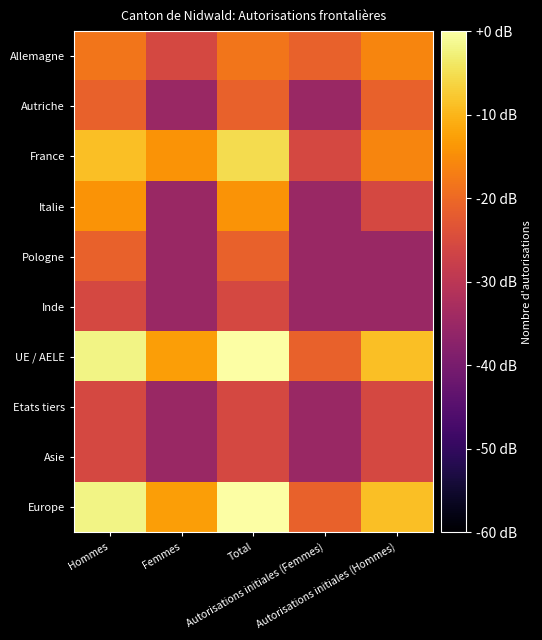

Reading left to right, list all the values displayed in this chart.

Allemagne: Hommes=-18.2	Femmes=-25.6	Total=-18.2	Autorisations initiales (Femmes)=-21.1	Autorisations initiales (Hommes)=-16.0
Autriche: Hommes=-21.1	Femmes=-35.1	Total=-21.1	Autorisations initiales (Femmes)=-35.1	Autorisations initiales (Hommes)=-21.1
France: Hommes=-8.7	Femmes=-14.3	Total=-5.3	Autorisations initiales (Femmes)=-25.6	Autorisations initiales (Hommes)=-16.0
Italie: Hommes=-14.3	Femmes=-35.1	Total=-14.3	Autorisations initiales (Femmes)=-35.1	Autorisations initiales (Hommes)=-25.6
Pologne: Hommes=-21.1	Femmes=-35.1	Total=-21.1	Autorisations initiales (Femmes)=-35.1	Autorisations initiales (Hommes)=-35.1
Inde: Hommes=-25.6	Femmes=-35.1	Total=-25.6	Autorisations initiales (Femmes)=-35.1	Autorisations initiales (Hommes)=-35.1
UE / AELE: Hommes=-2.1	Femmes=-12.8	Total=0.0	Autorisations initiales (Femmes)=-21.1	Autorisations initiales (Hommes)=-8.7
Etats tiers: Hommes=-25.6	Femmes=-35.1	Total=-25.6	Autorisations initiales (Femmes)=-35.1	Autorisations initiales (Hommes)=-25.6
Asie: Hommes=-25.6	Femmes=-35.1	Total=-25.6	Autorisations initiales (Femmes)=-35.1	Autorisations initiales (Hommes)=-25.6
Europe: Hommes=-2.1	Femmes=-12.8	Total=0.0	Autorisations initiales (Femmes)=-21.1	Autorisations initiales (Hommes)=-8.7